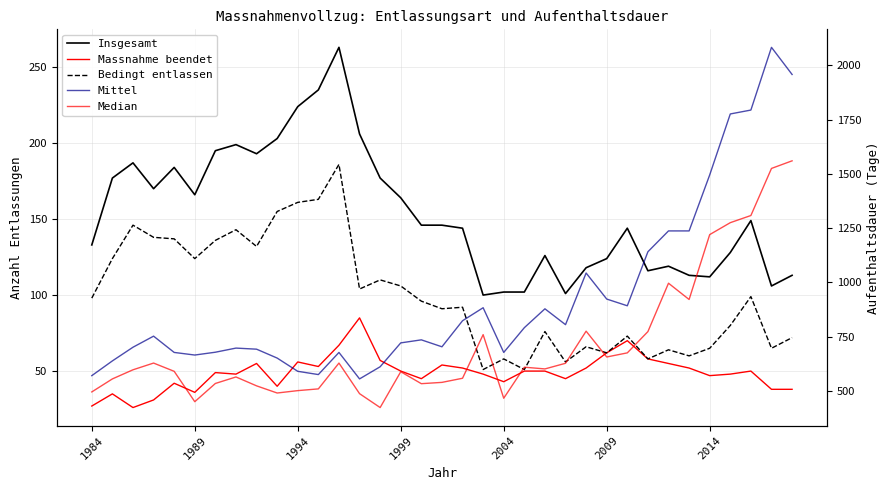

The value of Bedingt entlassen at 2009 is 62. True or false?

True